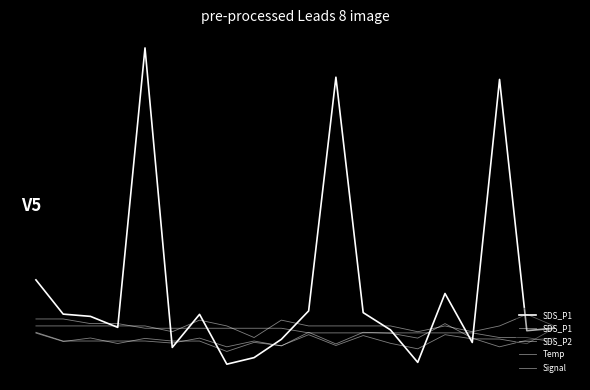

In SDS_P1, how many points are lower than both neighbors (excluding endpoints)?

7